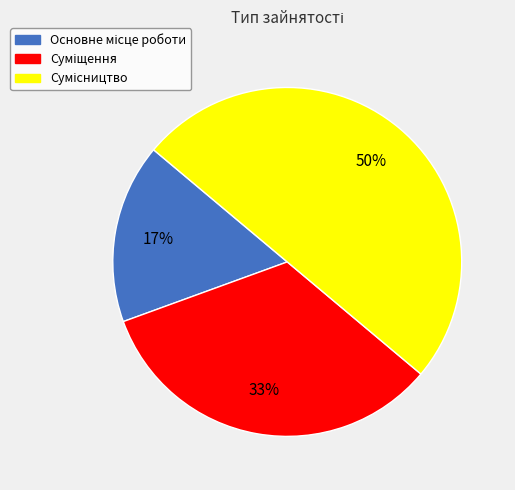

To the nearest percent, what is the difference between the largest and smallest slice percentages?

33%